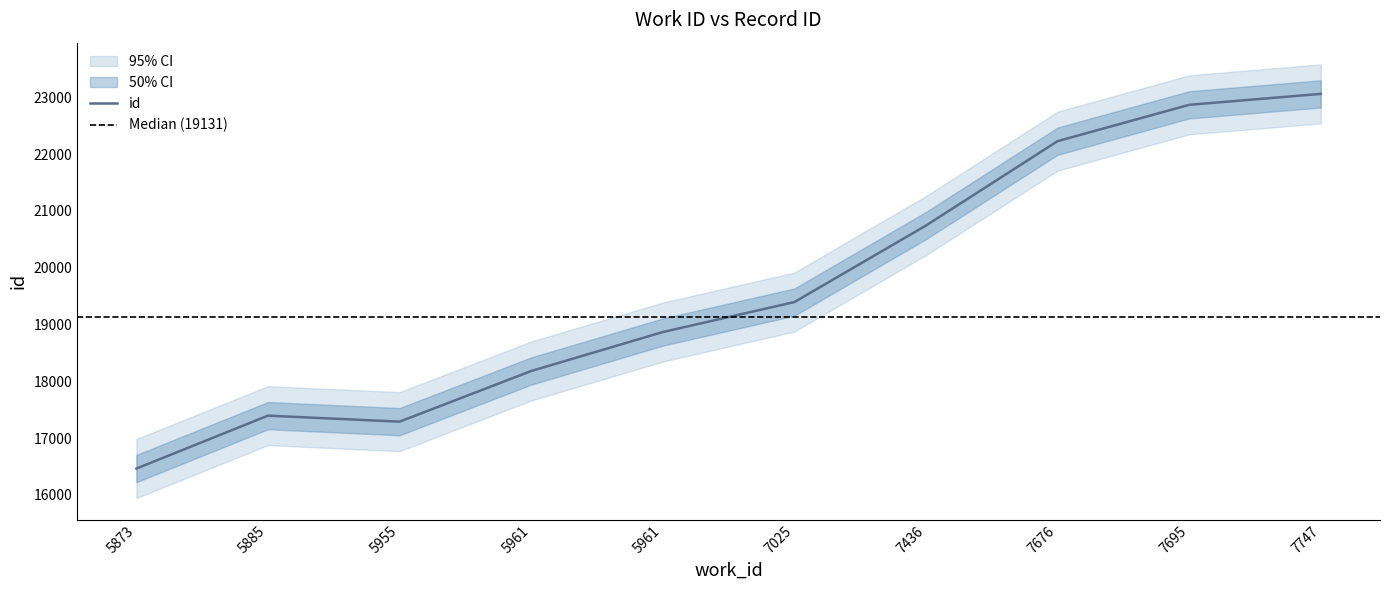

What is the value of the 9th point from the left?

22883